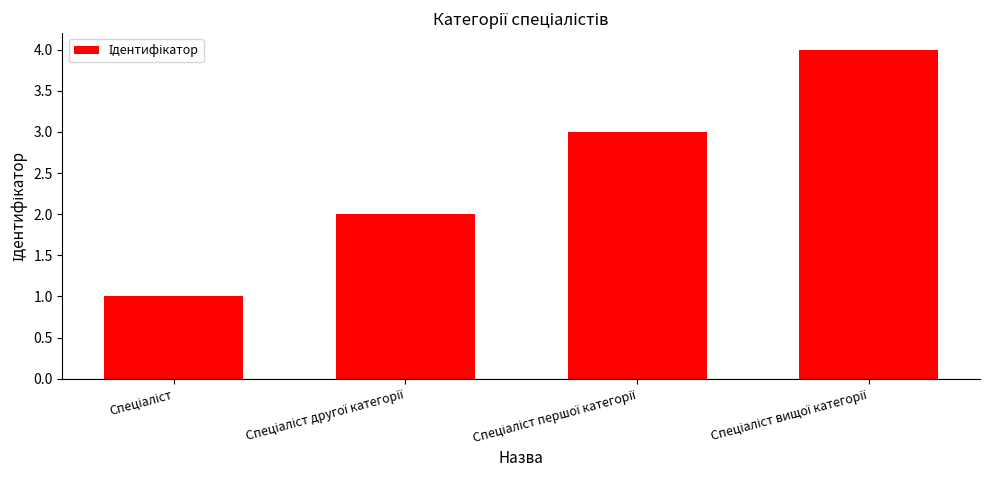

What is the difference between the maximum and minimum values?

3